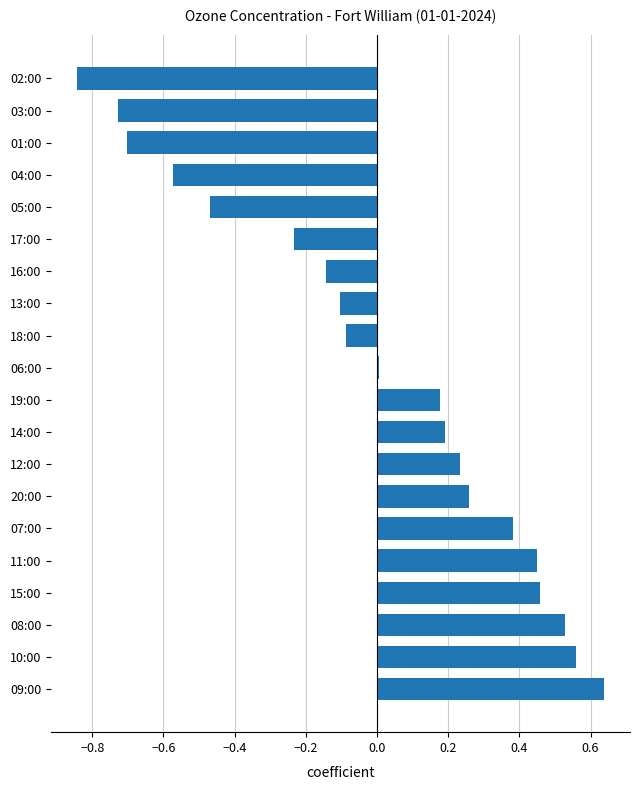

How many categories are shown in the chart?

20